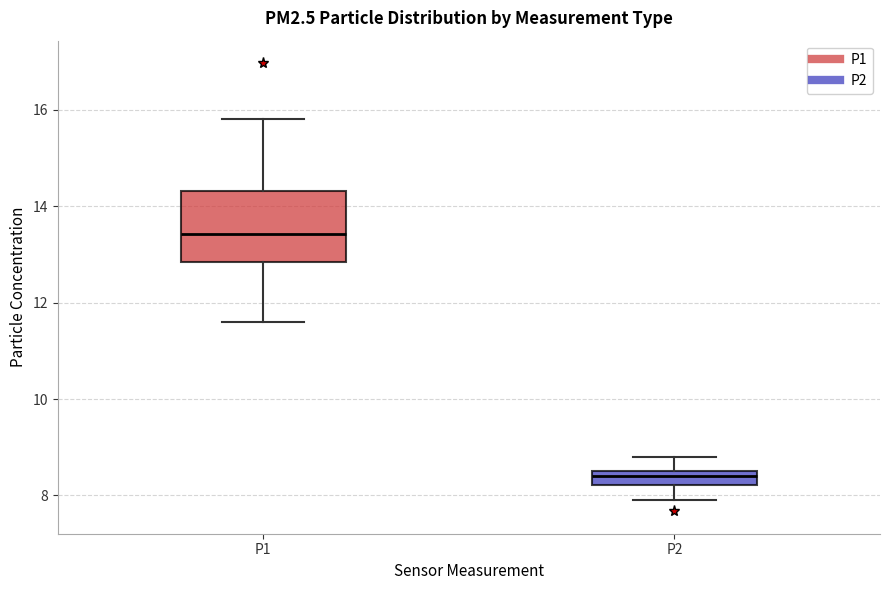

Where does the lower whisker of the box for P2 end on the y-axis? The values are not printed on the chart, so give them approximately, as read against the axis.

8.0